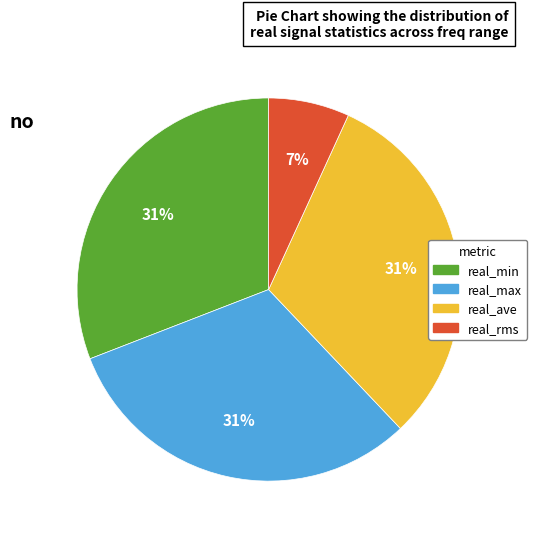

Is it true that real_min is 31% of the pie?

True